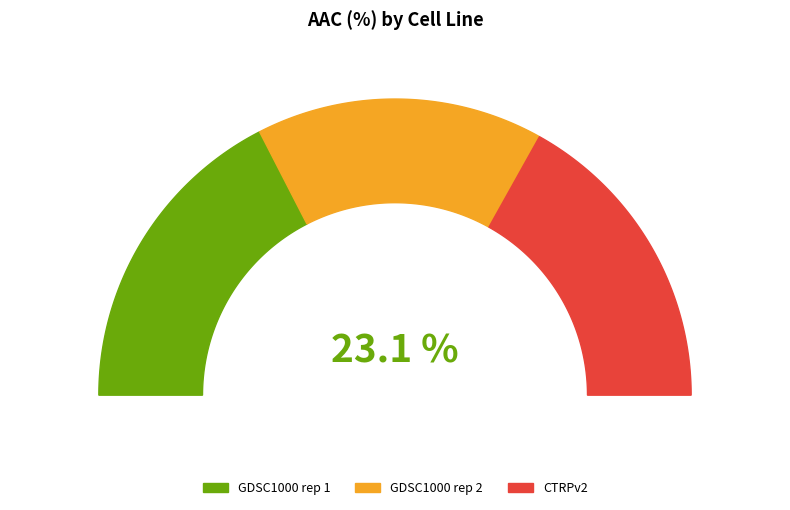

What is the largest slice in the pie chart?

GDSC1000 rep 1